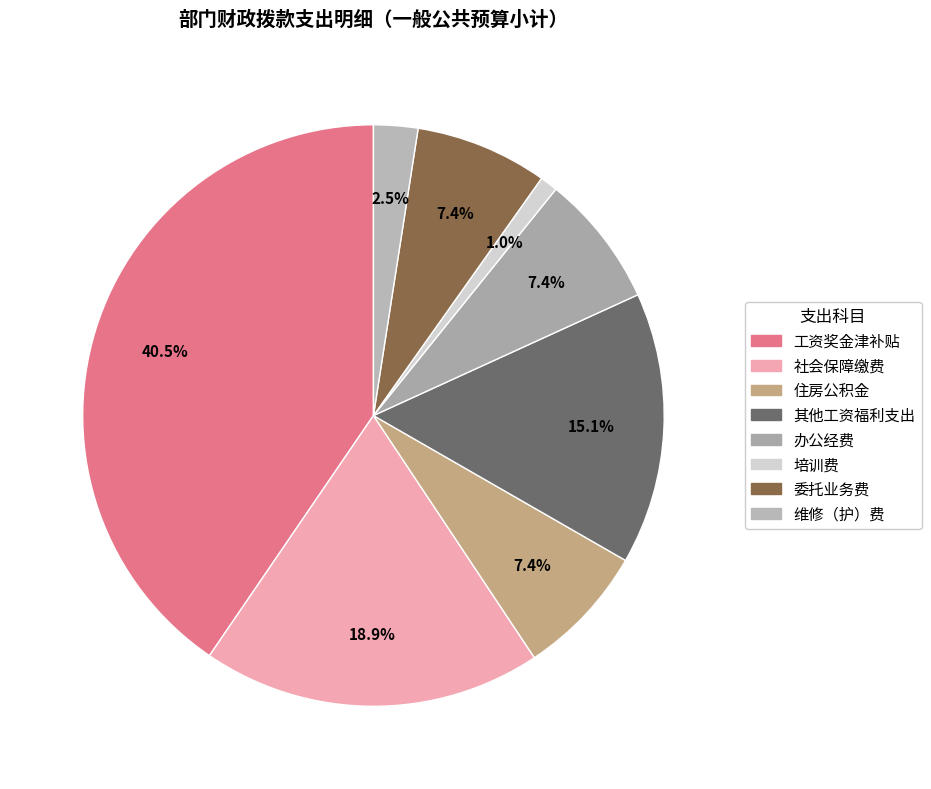

Is there a majority slice in this chart?

No